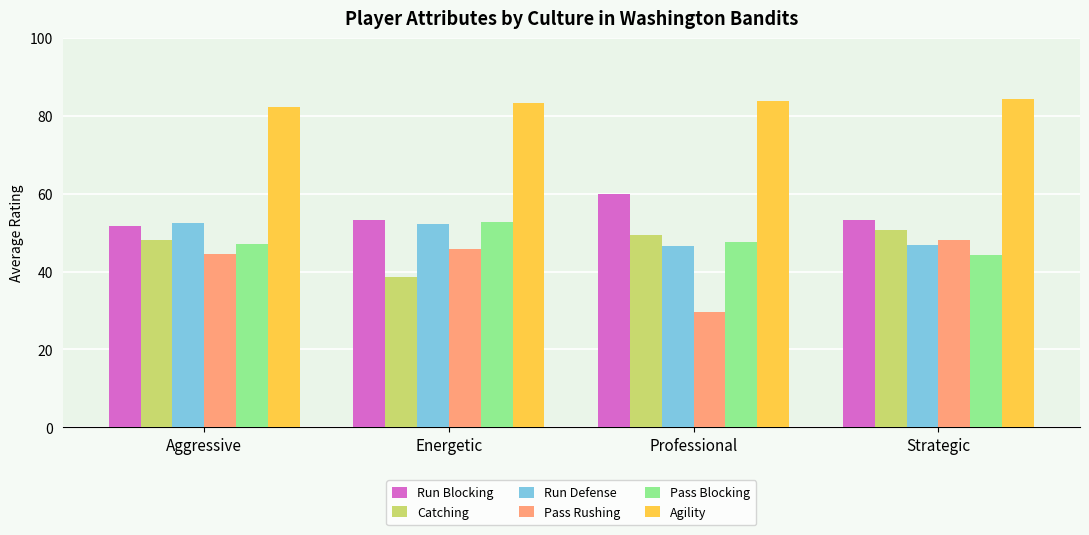

The Run Blocking series shows 53.3 at Strategic. True or false?

True